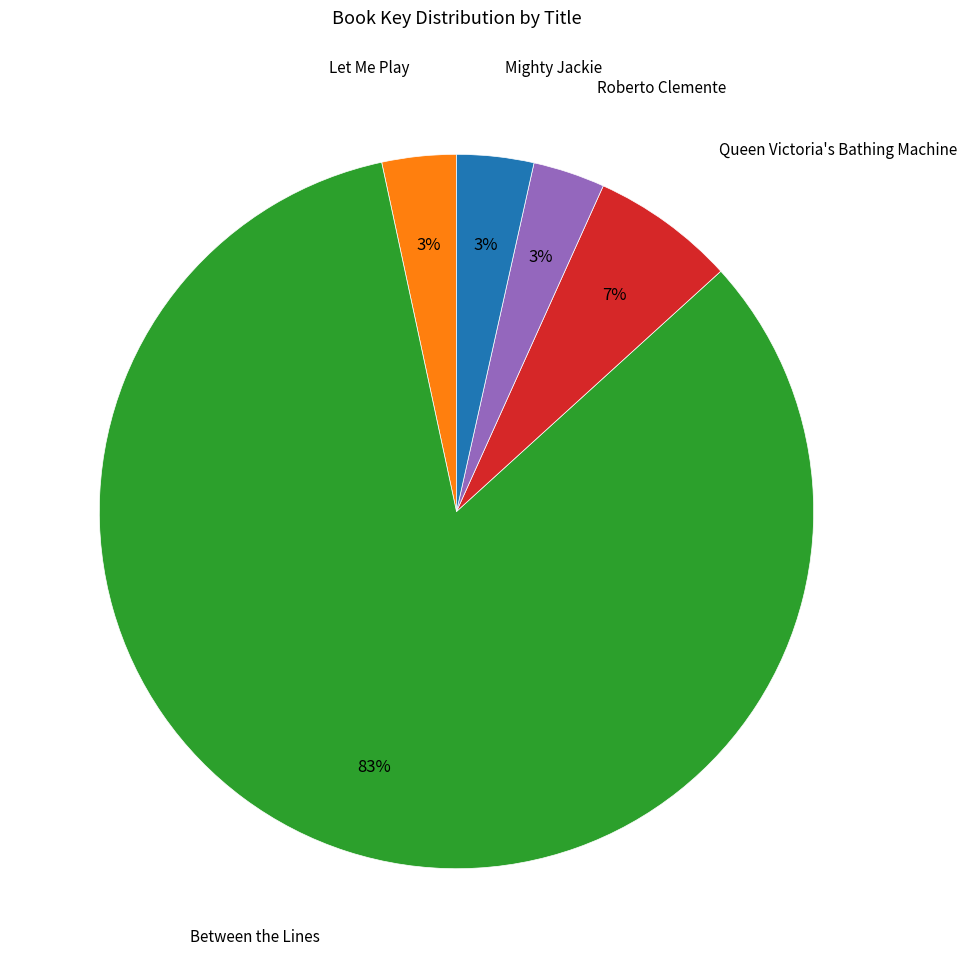

To the nearest percent, what percentage of the pie is Mighty Jackie?

3%